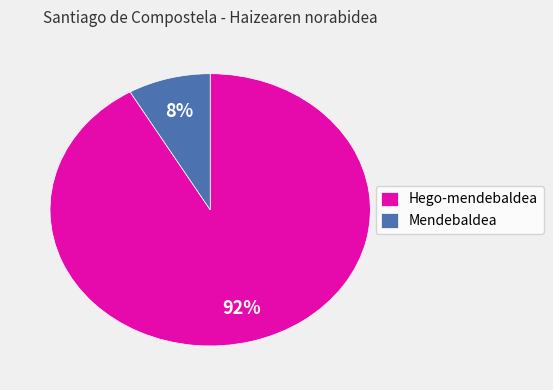

How many slices are in this pie chart?

2